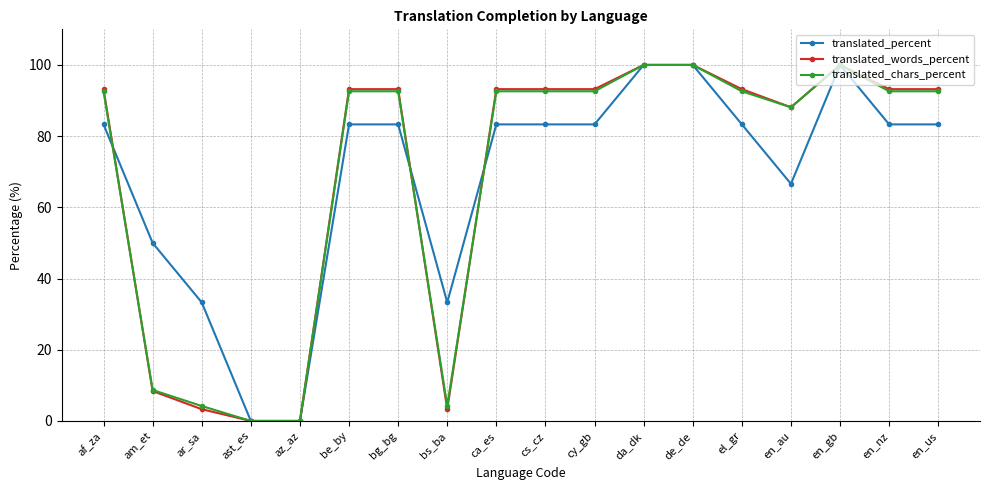

How many data points does each series have?

18